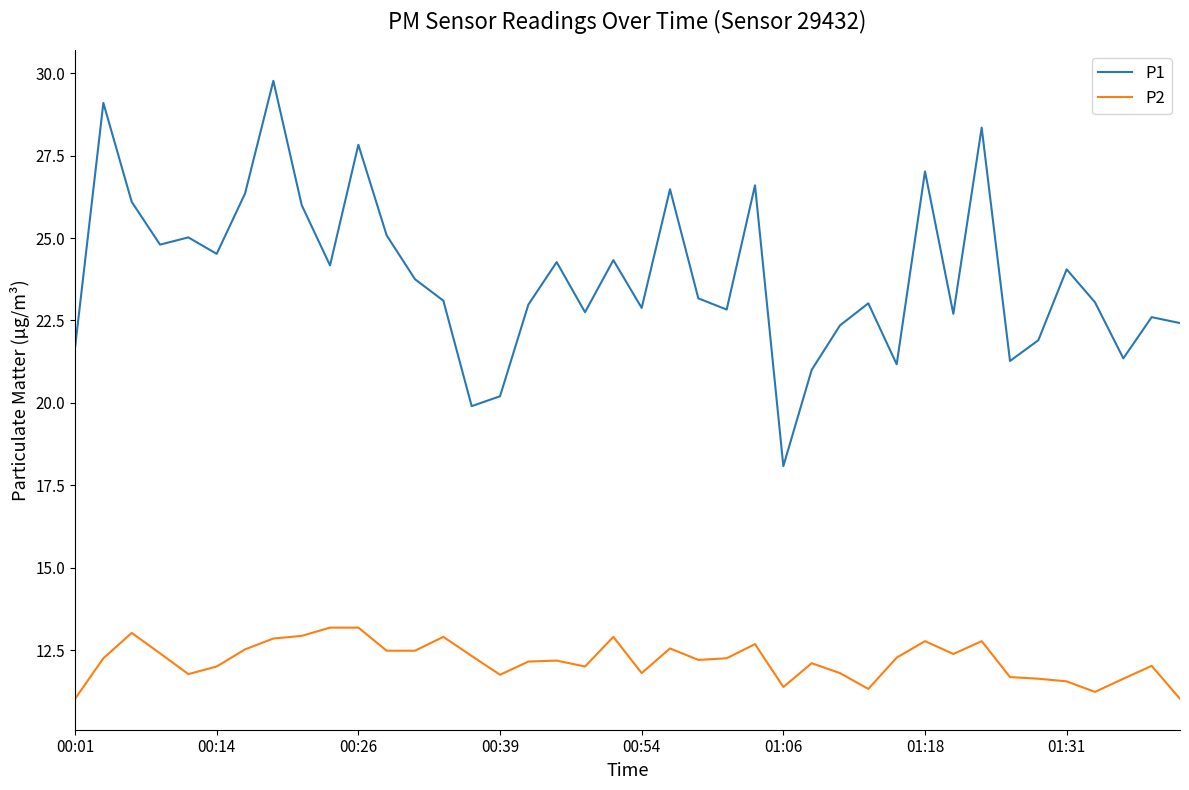

What is the difference between the maximum and second lowest values in the P2 series?

2.2